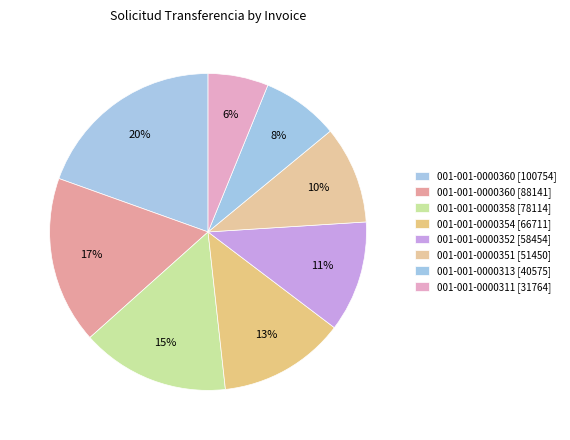

What portion of the pie excludes 001-001-0000313 [40575]?

92.1%